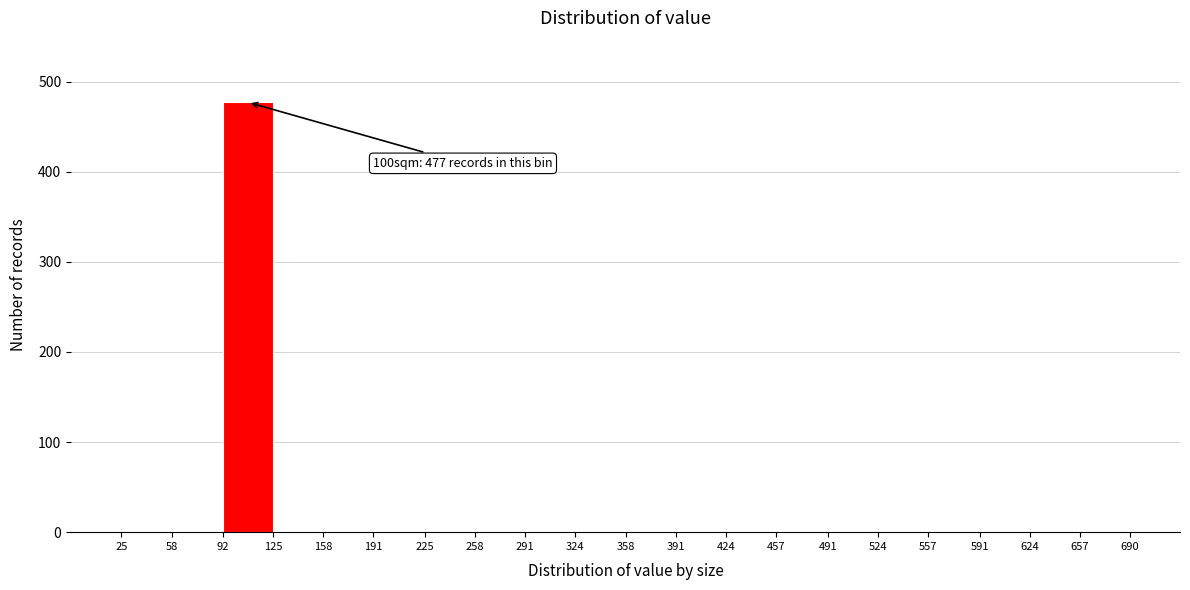

Over which range of the x-axis is the bar tallest?

92 to 125